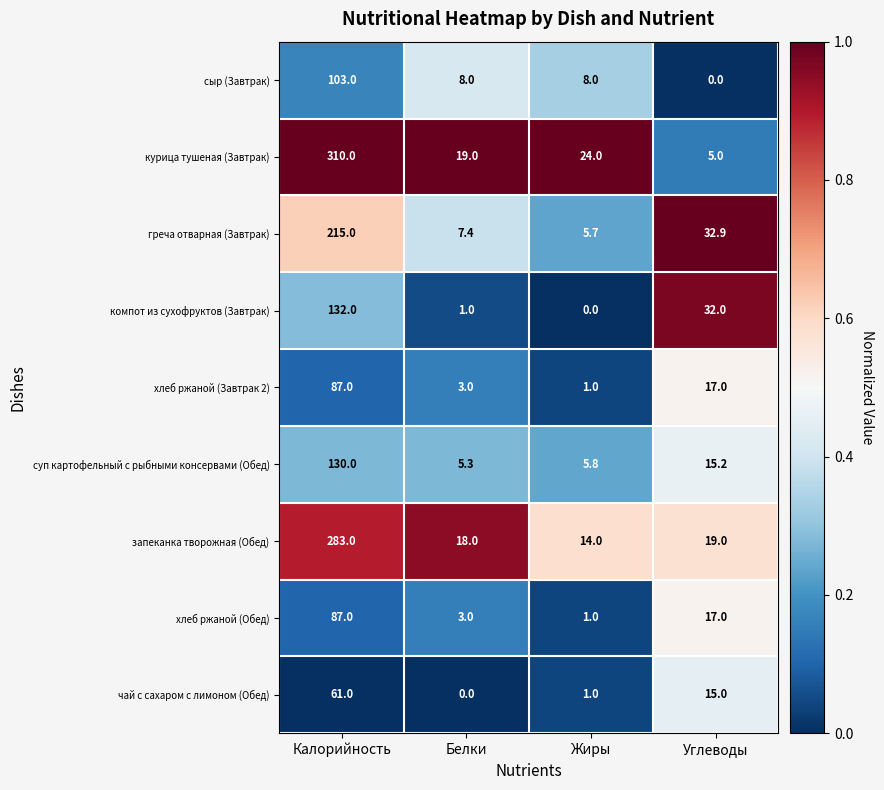

At which label does курица тушеная (Завтрак) first exceed 24?

Калорийность